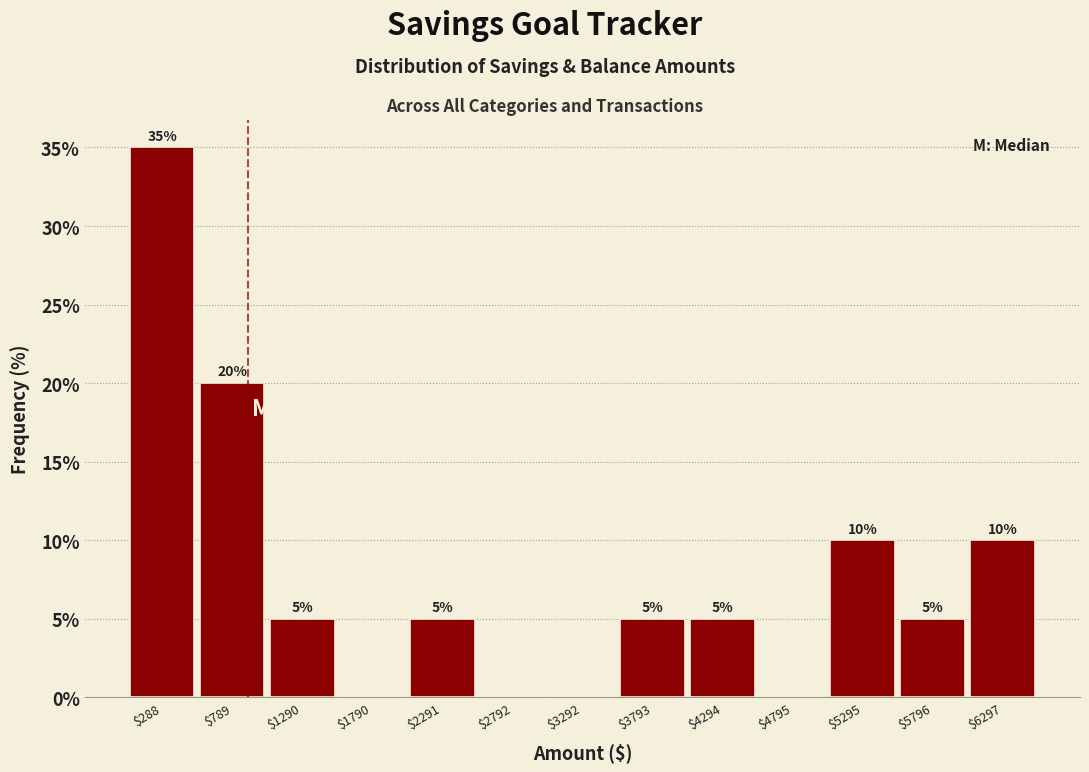

Over which range of the x-axis is the bar tallest?

0 to 500